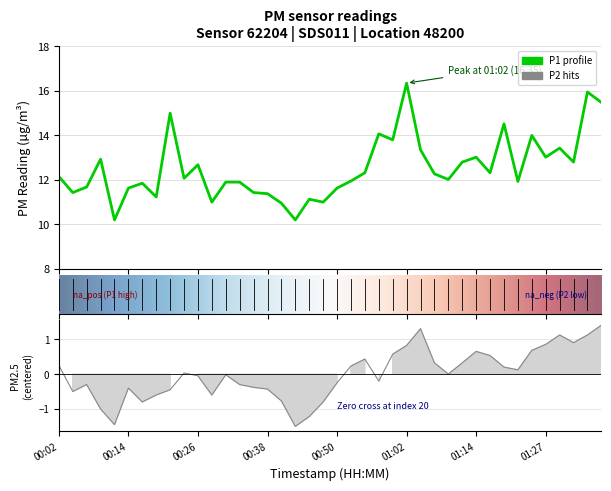

What is the lowest value of the P1 series?

10.2